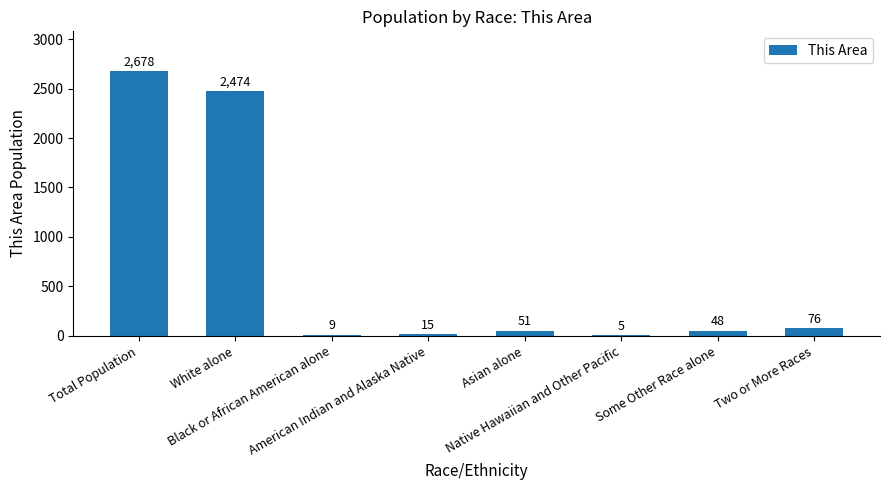

Are the bars horizontal?

No